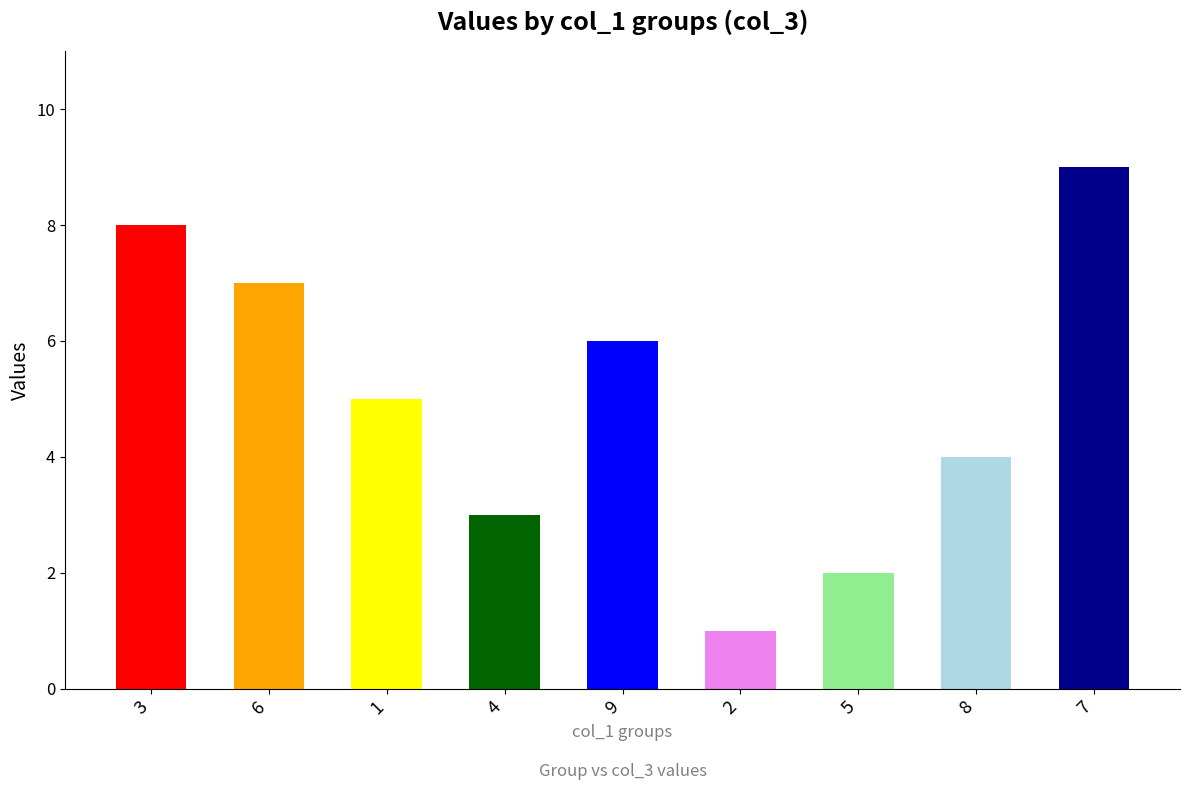

What is the maximum value shown in the chart?

9